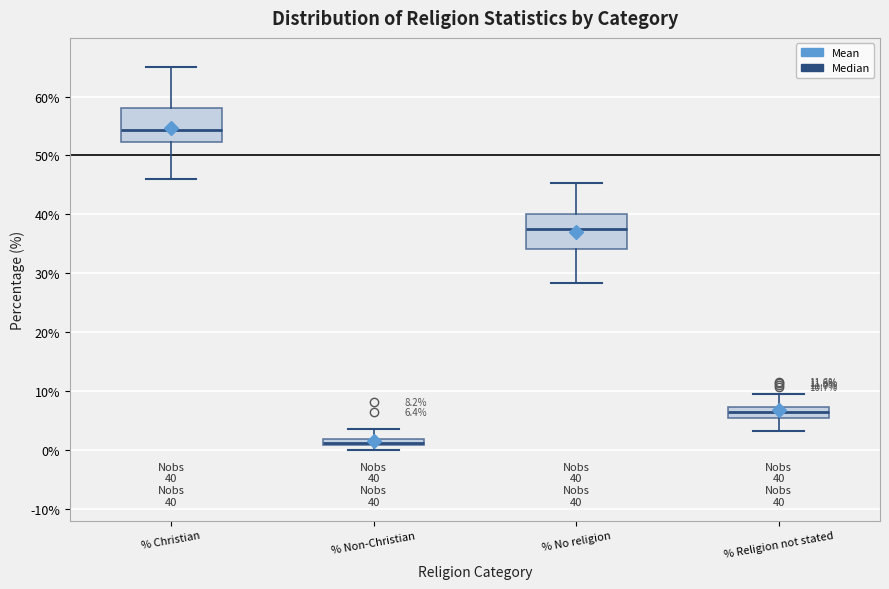

Which box's median line is the lowest?

% Non-Christian